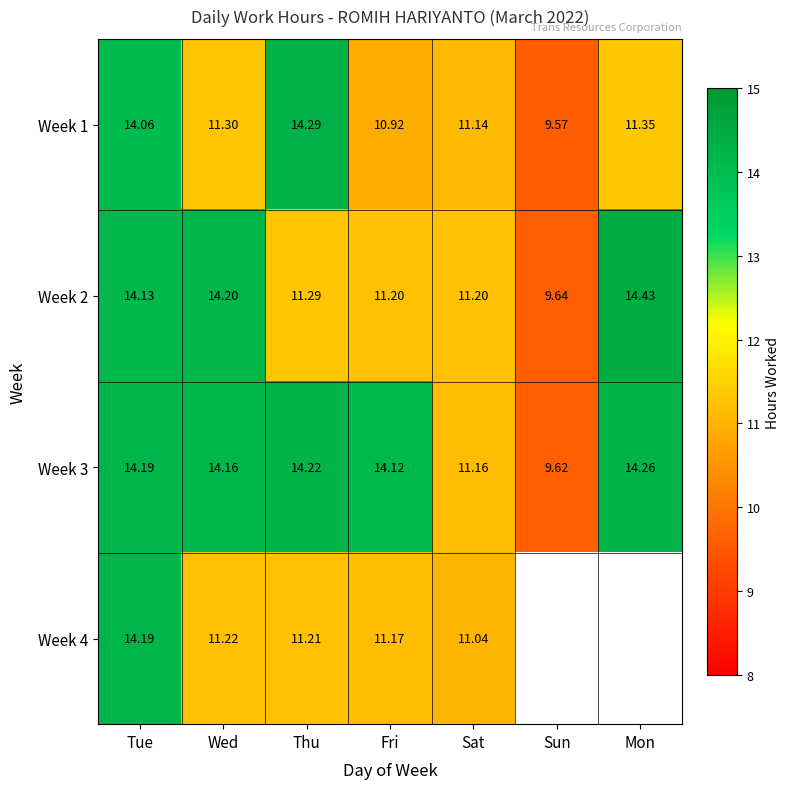

The value of Week 1 at Fri is 17.0. True or false?

False